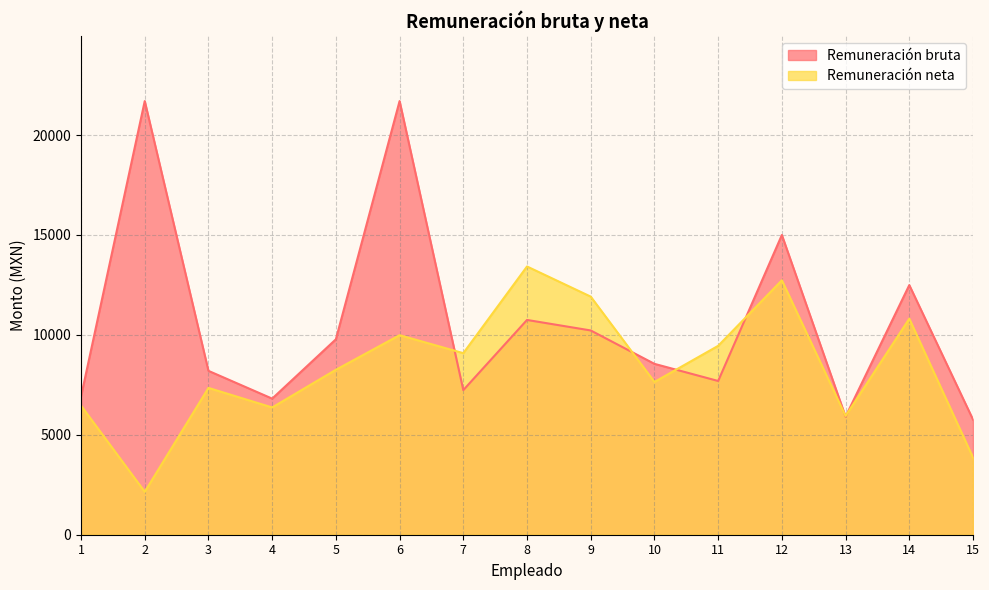

Where is Remuneración neta nearest to the value 7786?

10